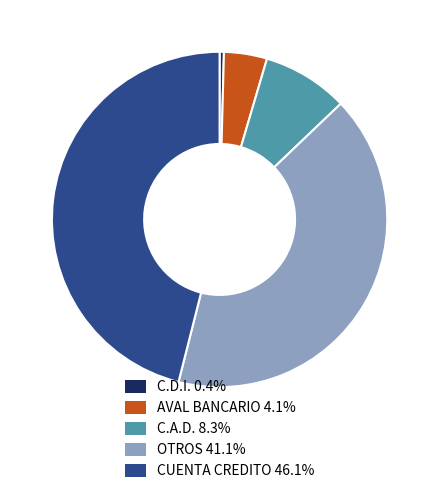

The C.D.I. slice represents 13% of the pie. True or false?

False